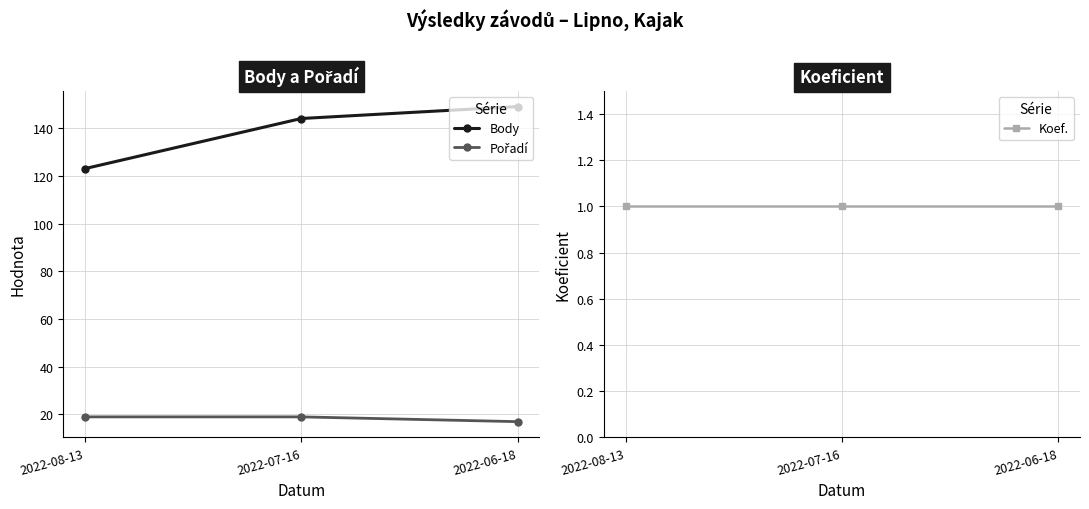

Between 2022-08-13 and 2022-07-16, which series saw the biggest shift?

Body